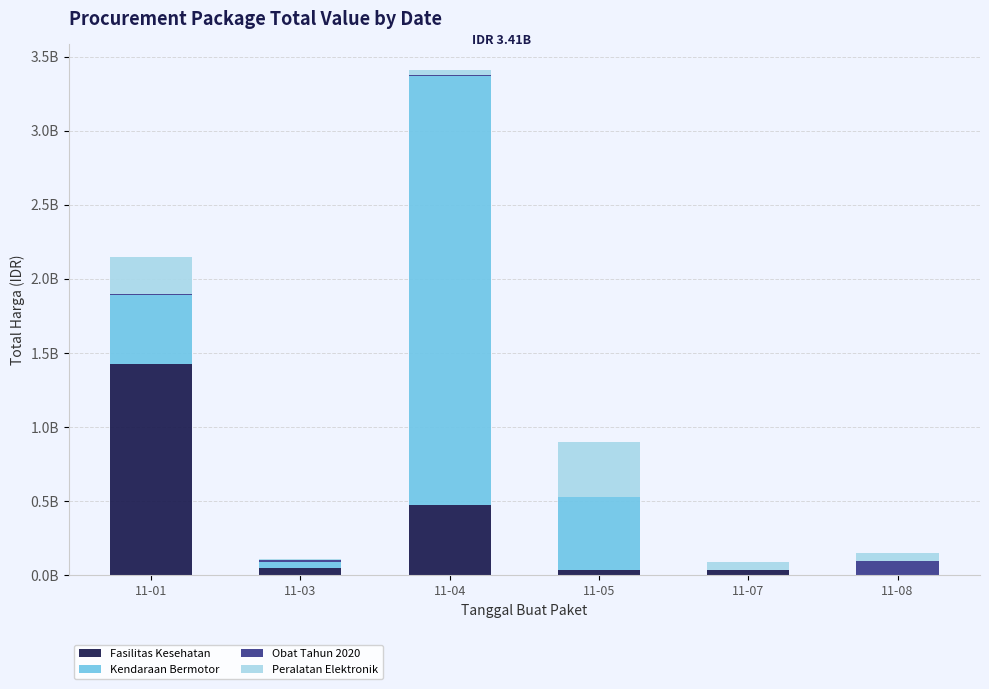

Are the bars grouped side by side (vs. stacked)?

No